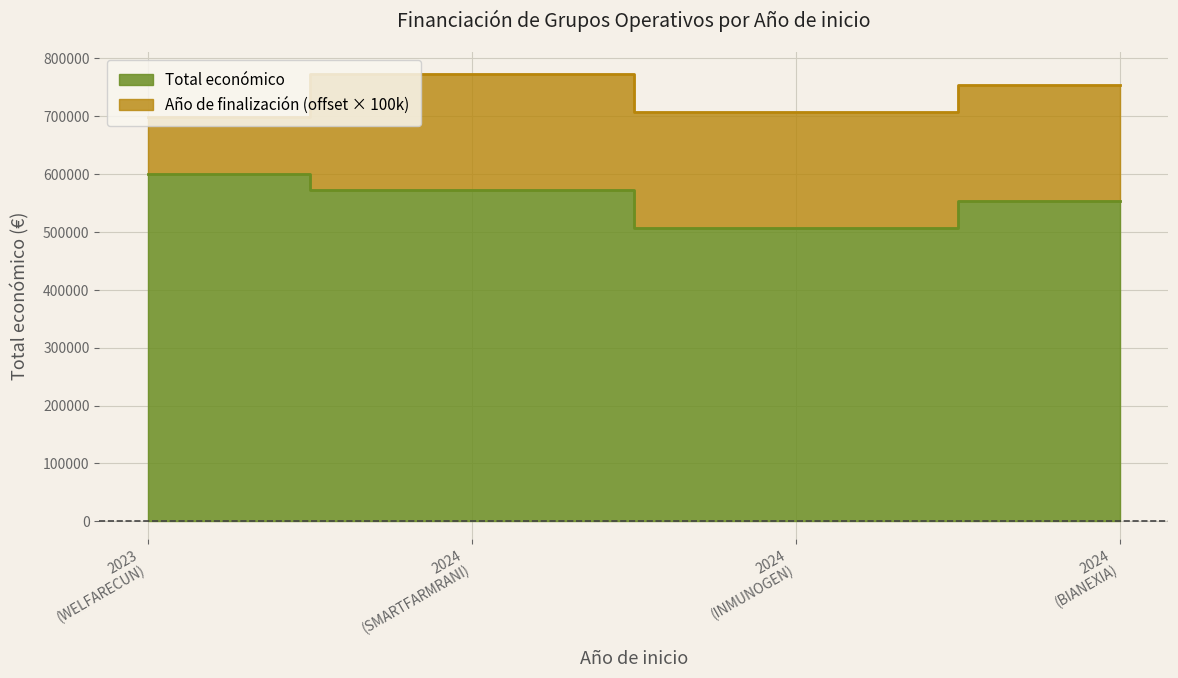

List the labels in order of value, largest first.

2023 (WELFARECUN), 2024 (SMARTFARMRANI), 2024 (BIANEXIA), 2024 (INMUNOGEN)